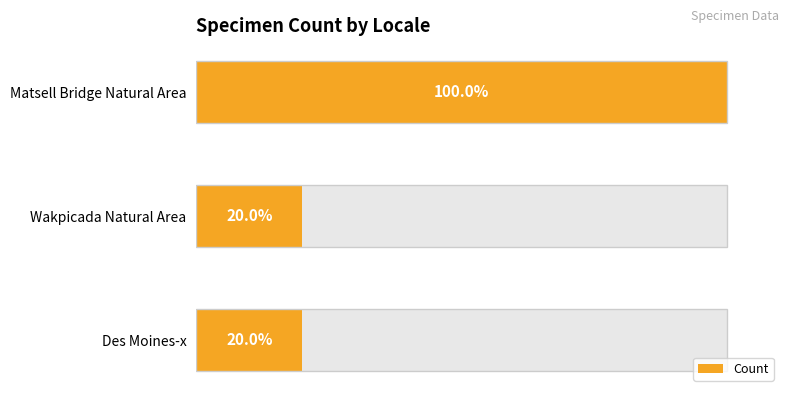

The value at 2 is 1. True or false?

False